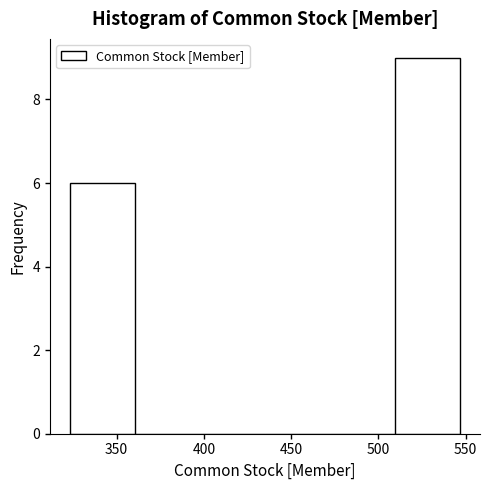

Over which range of the x-axis is the bar tallest?

510 to 545